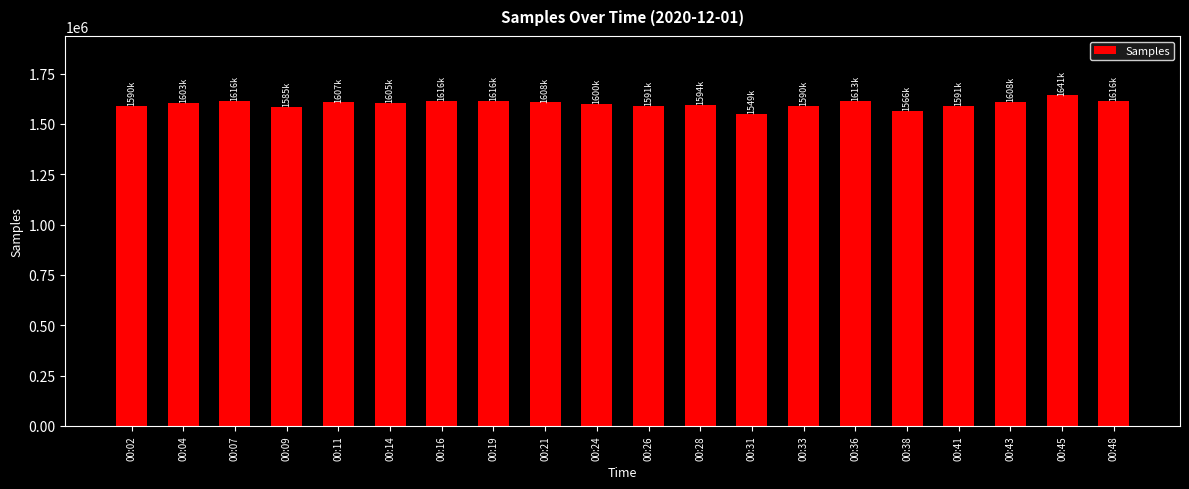

What is the sum of the values at 00:48 and 00:16?

3231909